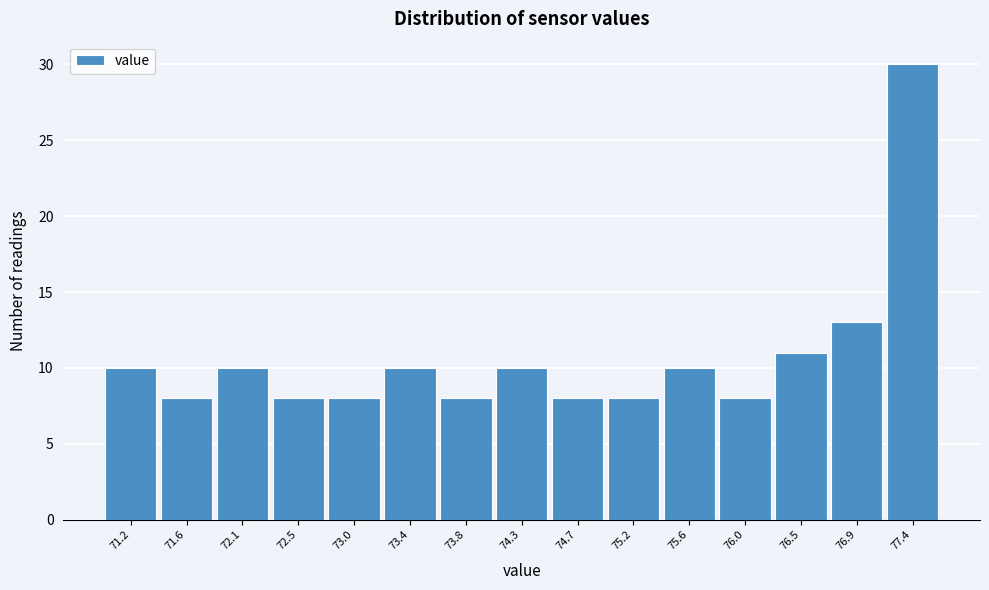

Reading left to right, extract all data points from this chart.

10	8	10	8	8	10	8	10	8	8	10	8	11	13	30